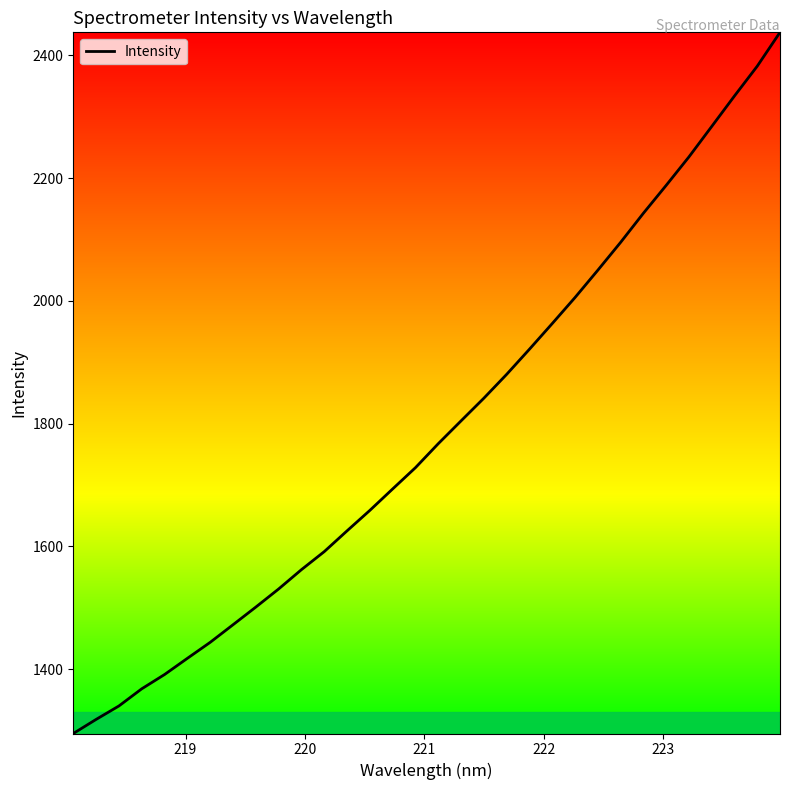

How many distinct data groups are displayed?

1